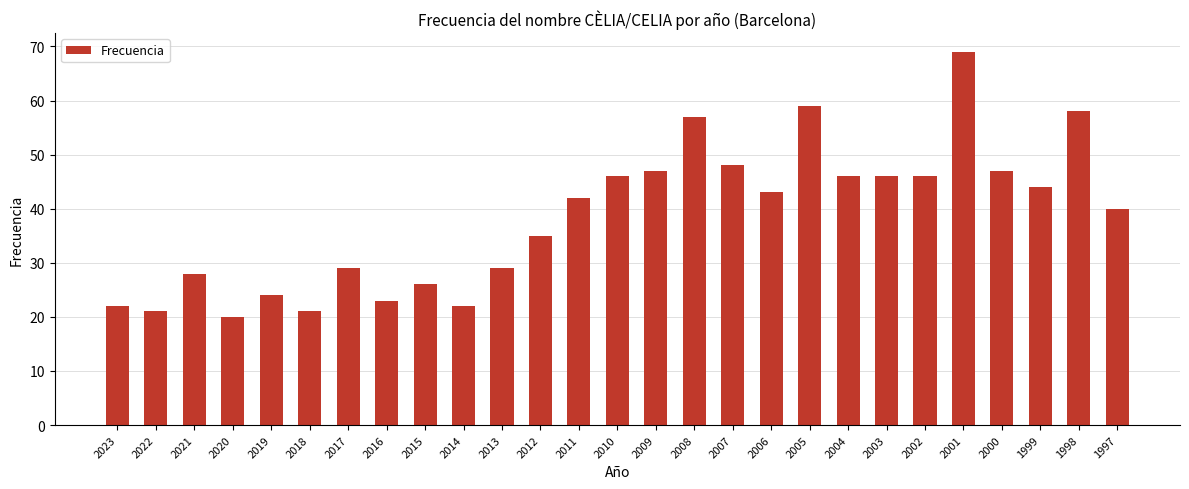

Count the number of categories in the chart.

27